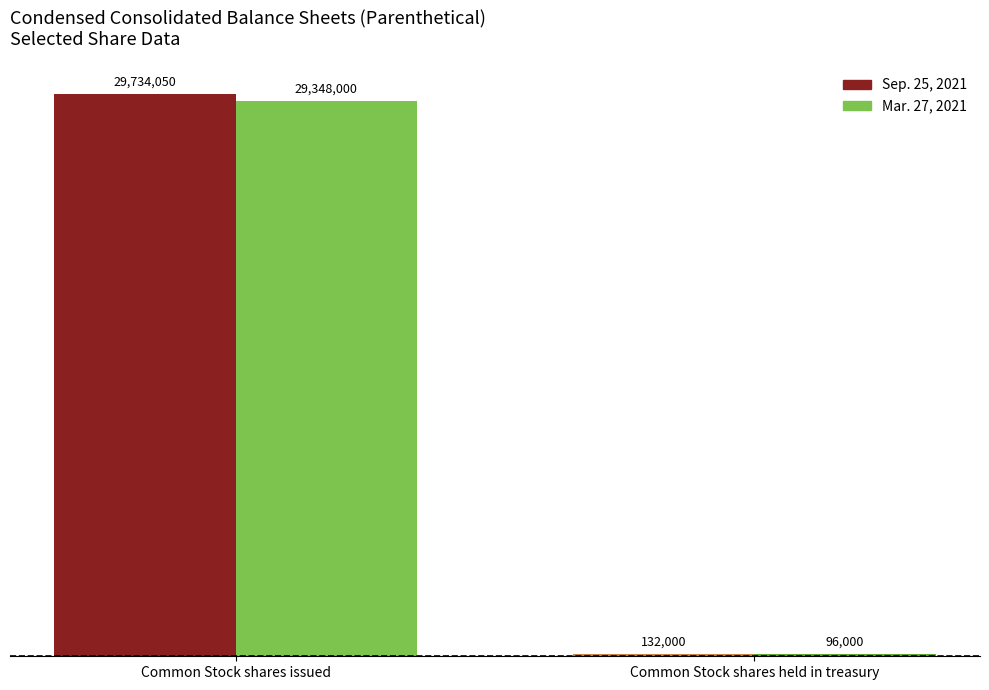

Reading left to right, list all the values displayed in this chart.

Sep. 25, 2021: 29734050	132000
Mar. 27, 2021: 29348000	96000